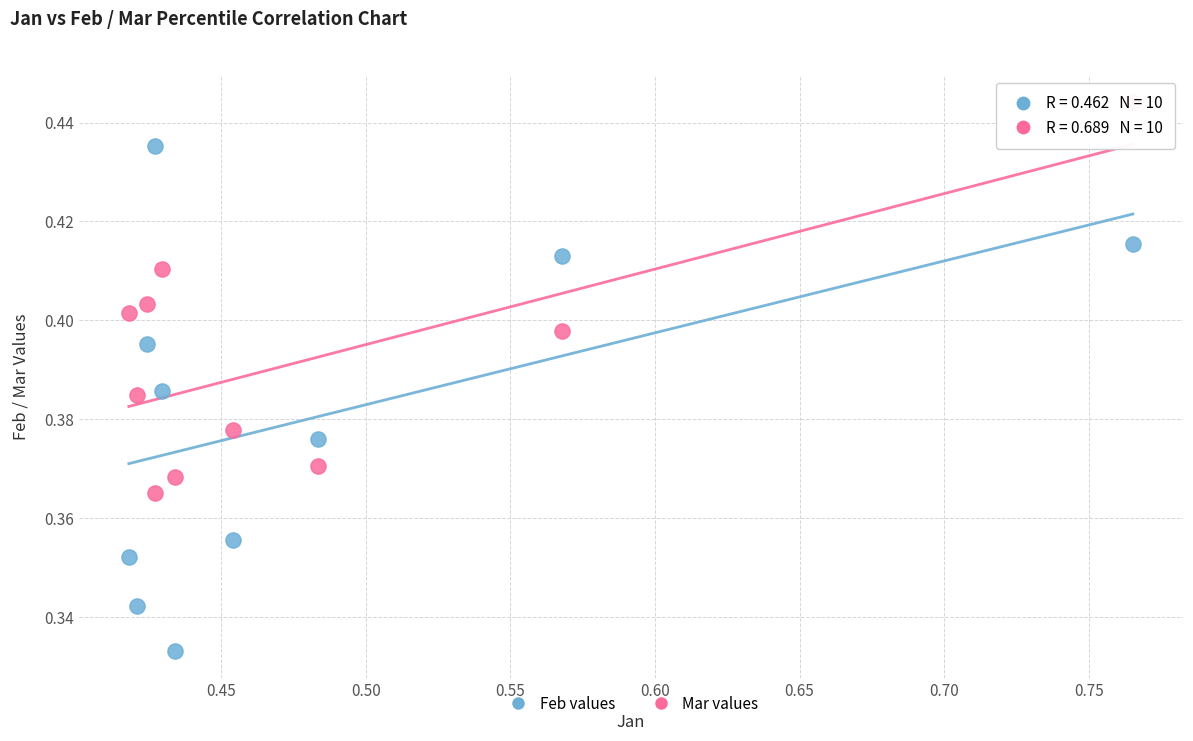

Which series contains the lowest Y value?

Feb values